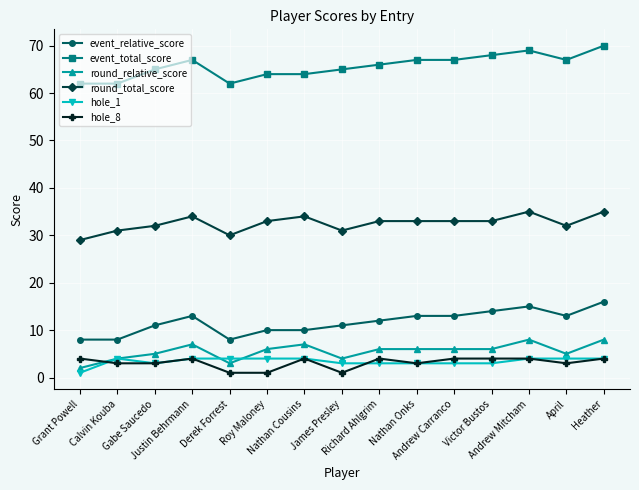

What is the total value across all series at Grant Powell?

106